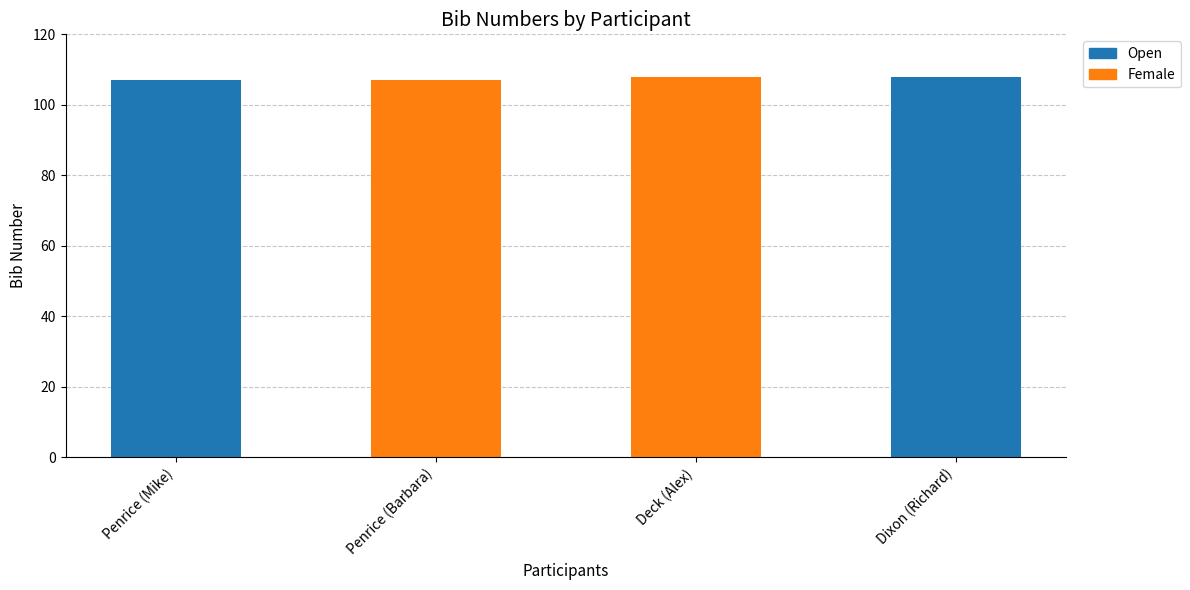

Read the value at Penrice (Mike).

107